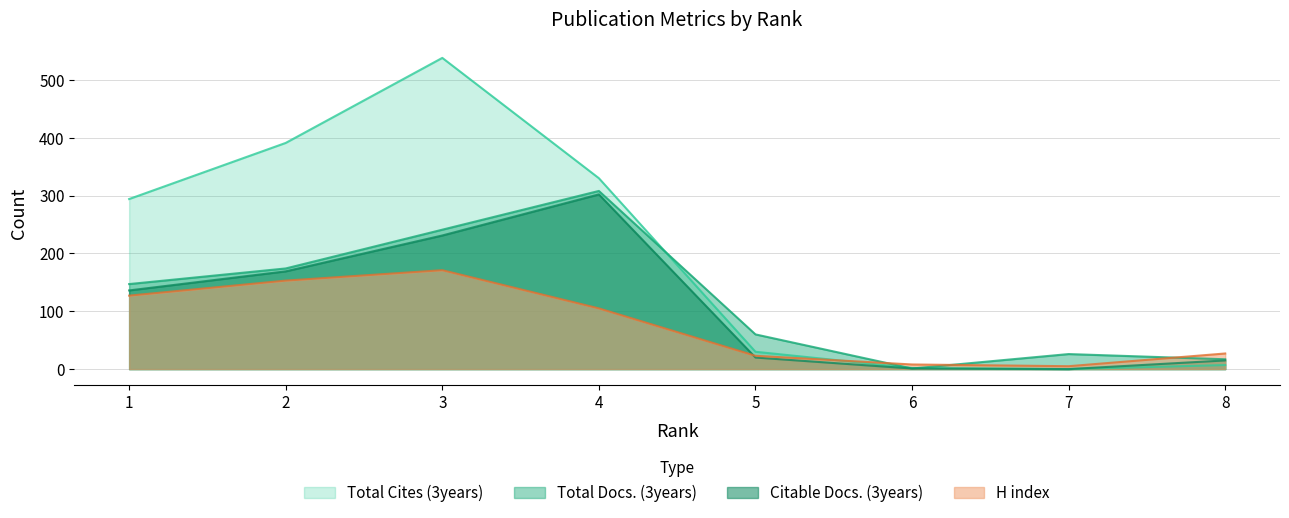

The value of Citable Docs. (3years) at 7 is -98. True or false?

False